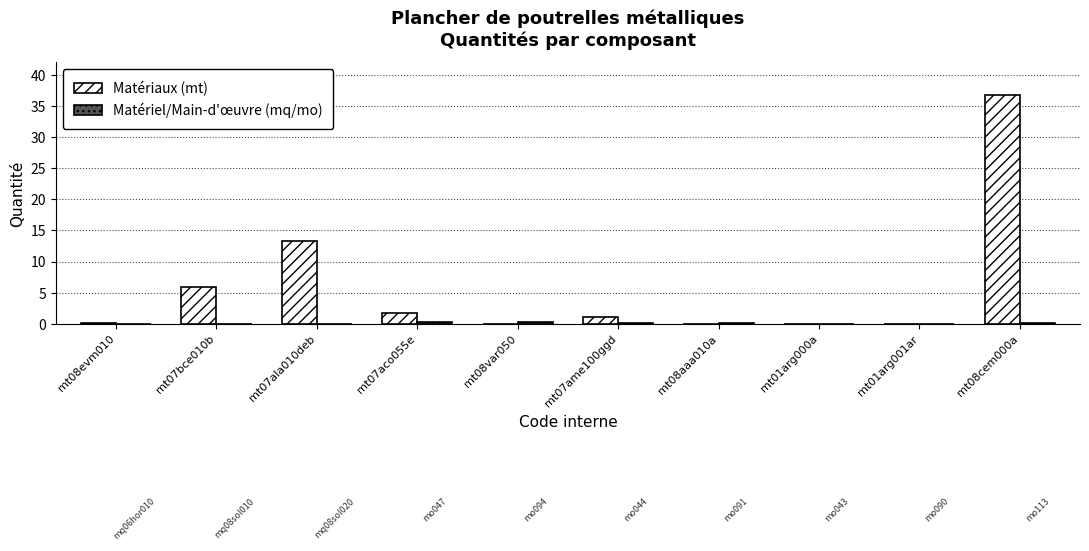

What is the difference between the Matériaux (mt) values at mt07aco055e and mt08cem000a?

35.0